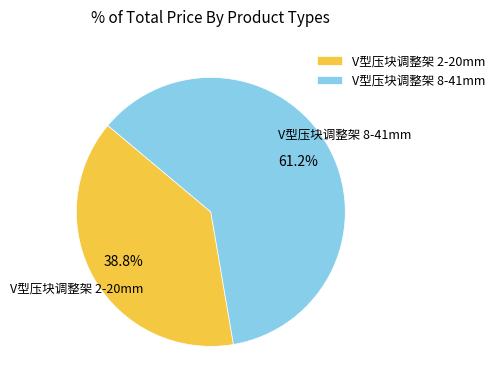

What is the largest slice in the pie chart?

V型压块调整架 8-41mm